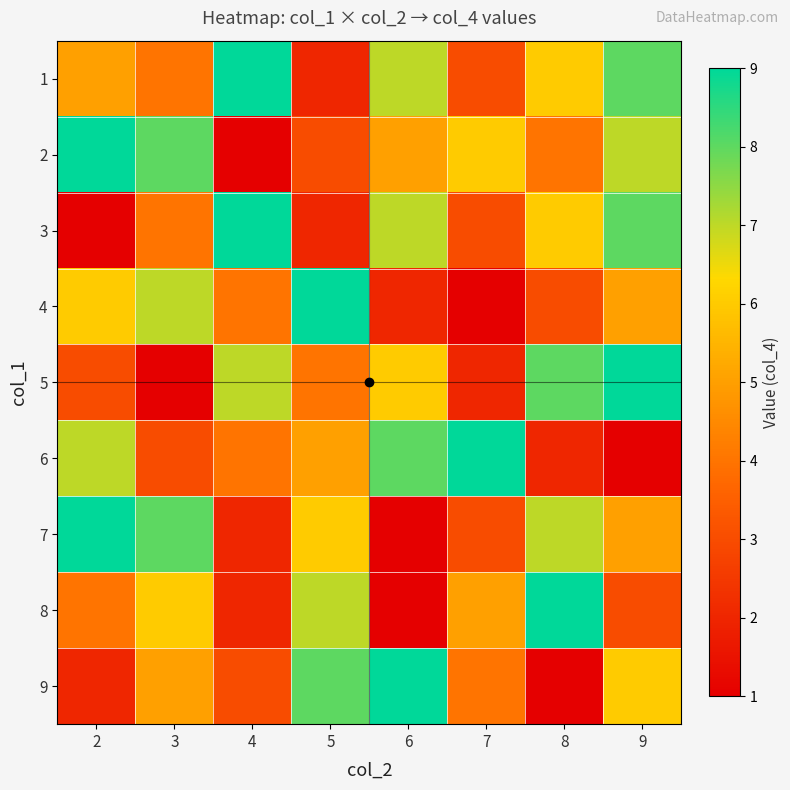

What is the smallest value displayed?

1